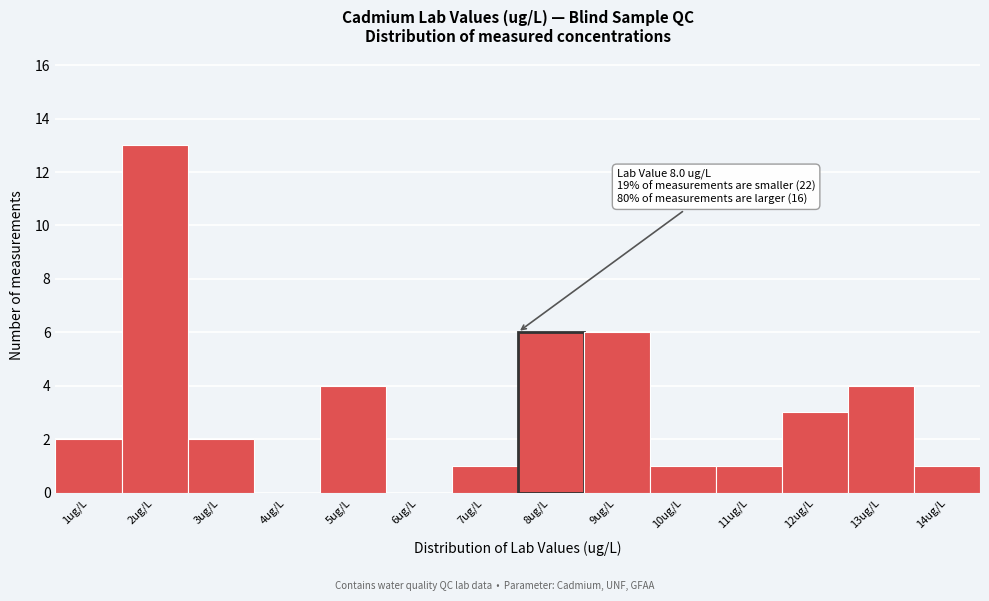

Reading left to right, extract all data points from this chart.

1ug/L=2	2ug/L=13	3ug/L=2	4ug/L=0	5ug/L=4	6ug/L=0	7ug/L=1	8ug/L=6	9ug/L=6	10ug/L=1	11ug/L=1	12ug/L=3	13ug/L=4	14ug/L=1